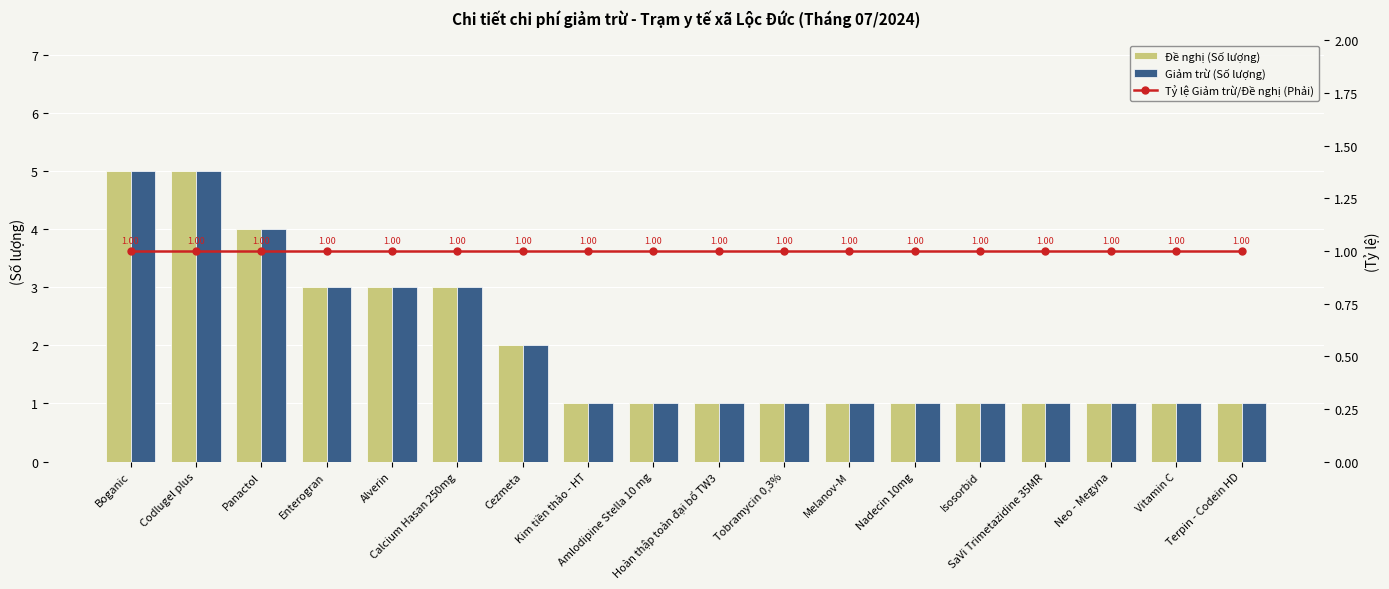

Is it true that Giảm trừ (Số lượng) equals 0 at Isosorbid?

False